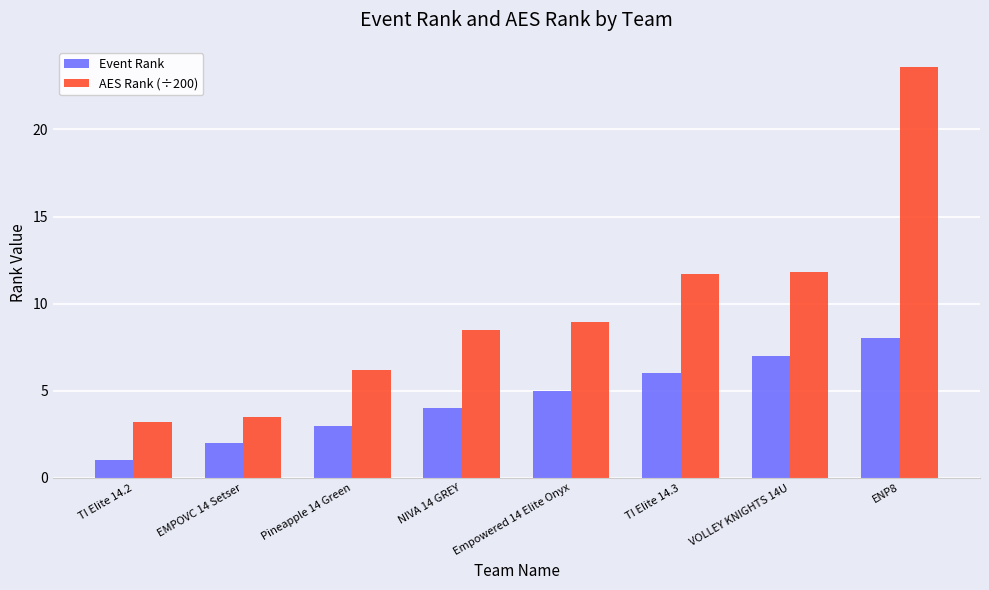

Reading right to left, transcribe all the data shown in this chart.

Event Rank: 8.0	7.0	6.0	5.0	4.0	3.0	2.0	1.0
AES Rank (÷200): 23.6	11.8	11.7	9.0	8.5	6.2	3.5	3.2